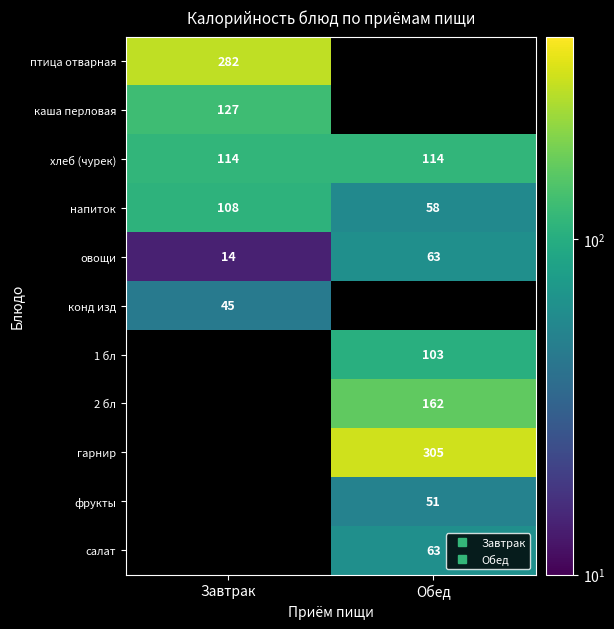

Is it true that хлеб (чурек) equals 114.0 at Завтрак?

True